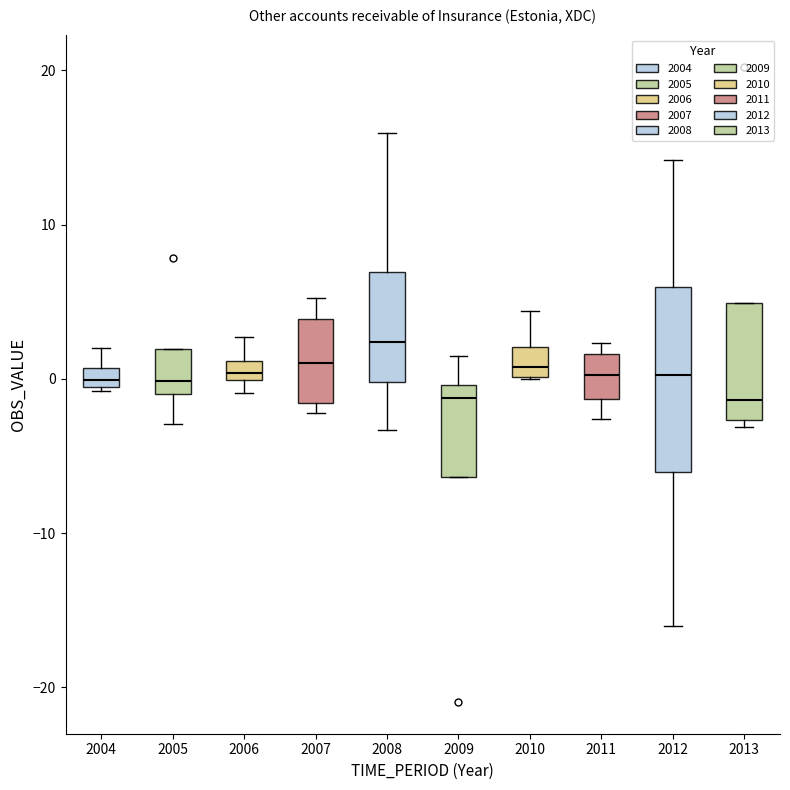

Which box is the tallest, from its lower edge to its upper edge?

2012